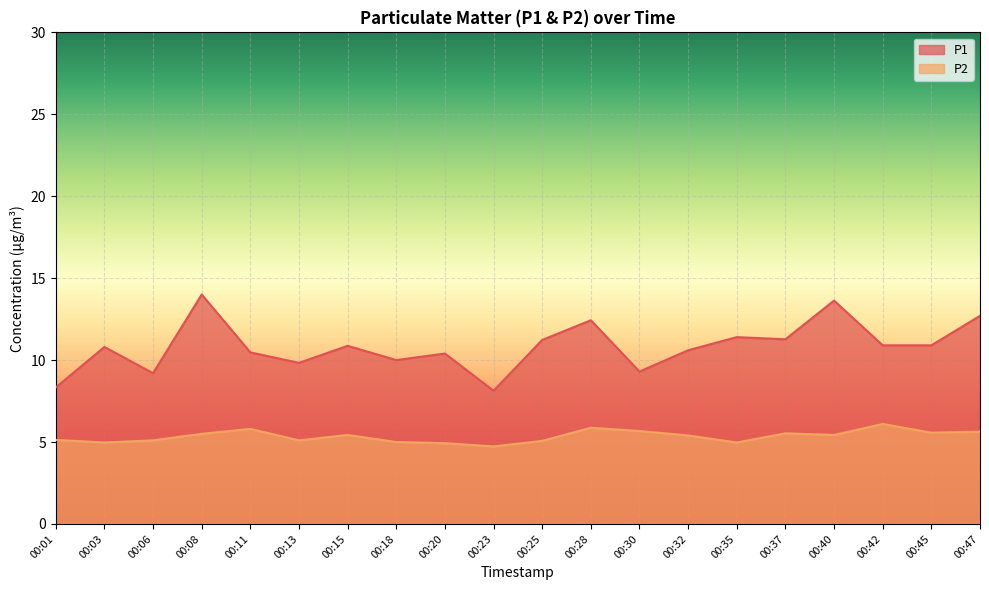

What is the maximum value for P1?

14.0